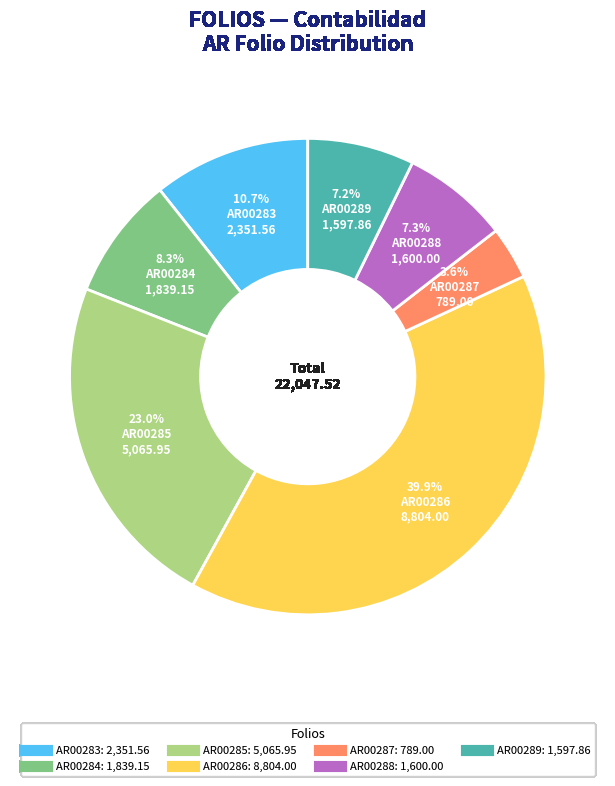

The AR00285 slice represents 23% of the pie. True or false?

True